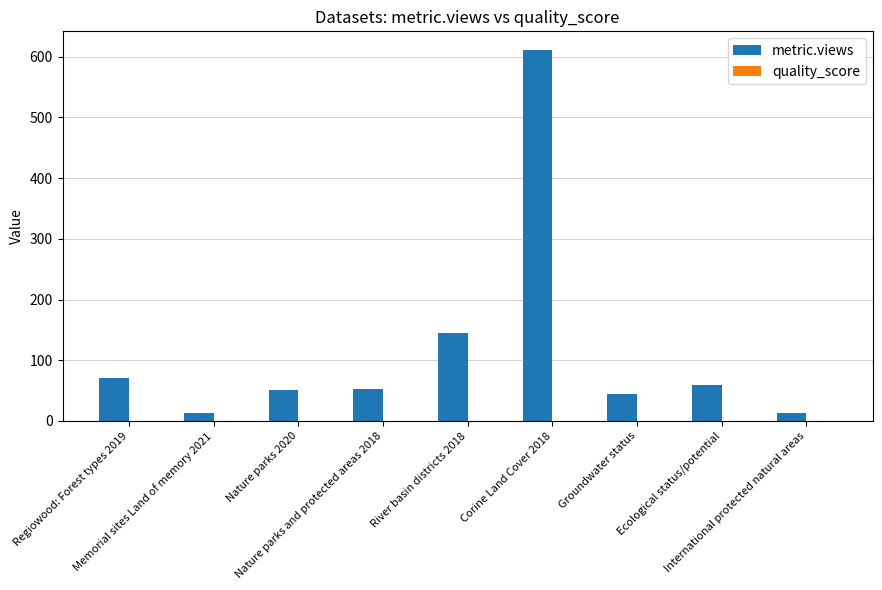

Which series has the largest total across all categories?

metric.views